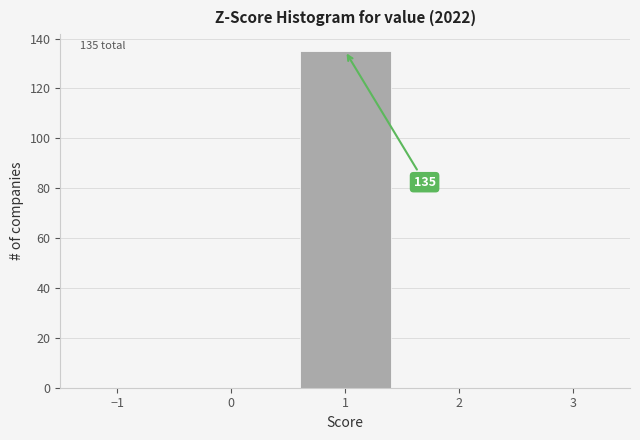

Over which range of the x-axis is the bar tallest?

0.5 to 1.5